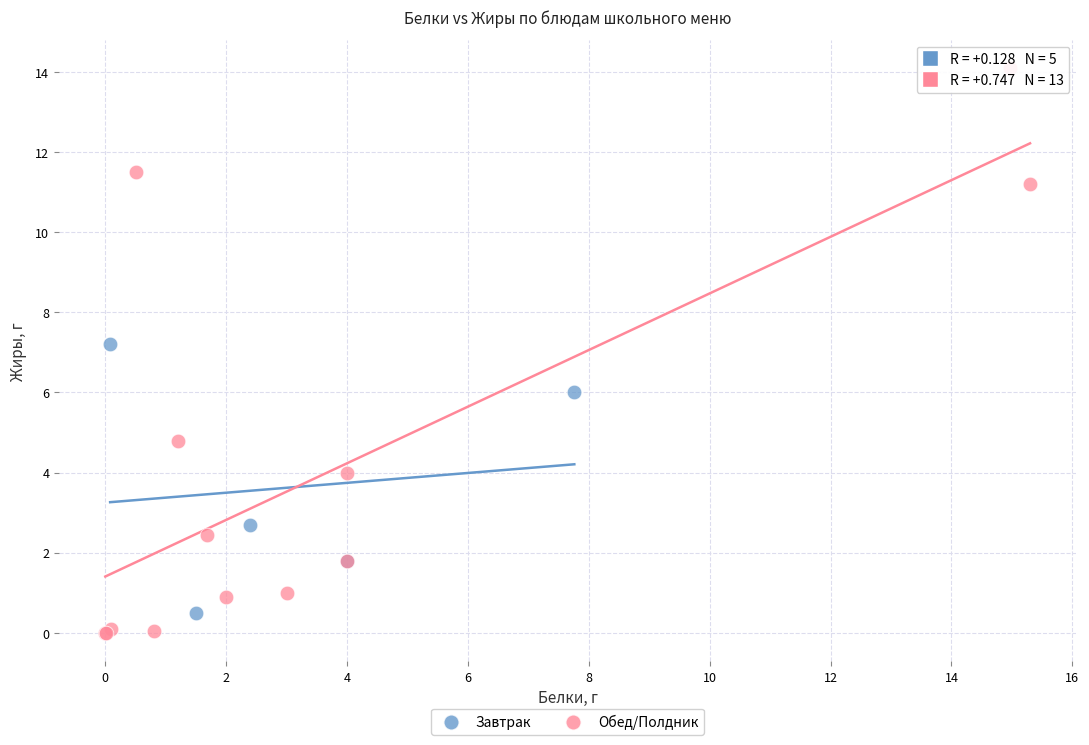

Which series contains the lowest Y value?

Обед/Полдник